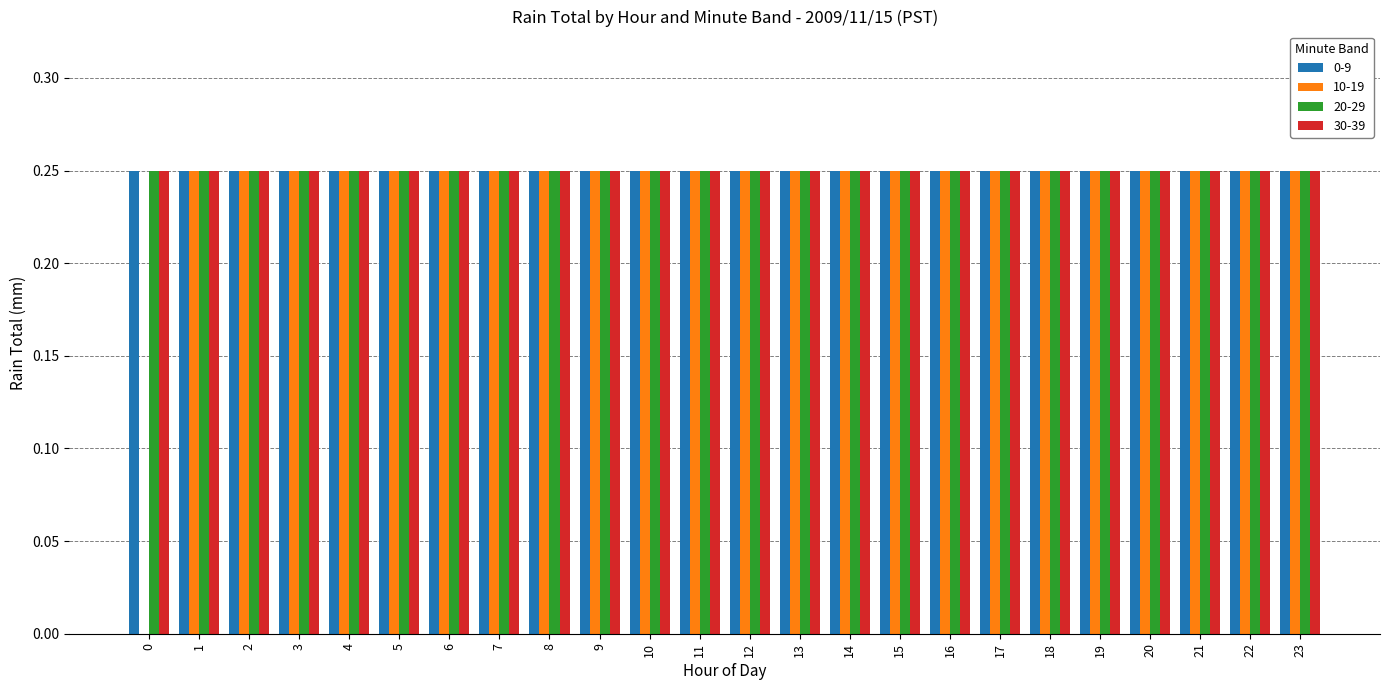

The value of 10-19 at 2 is 0.1. True or false?

False